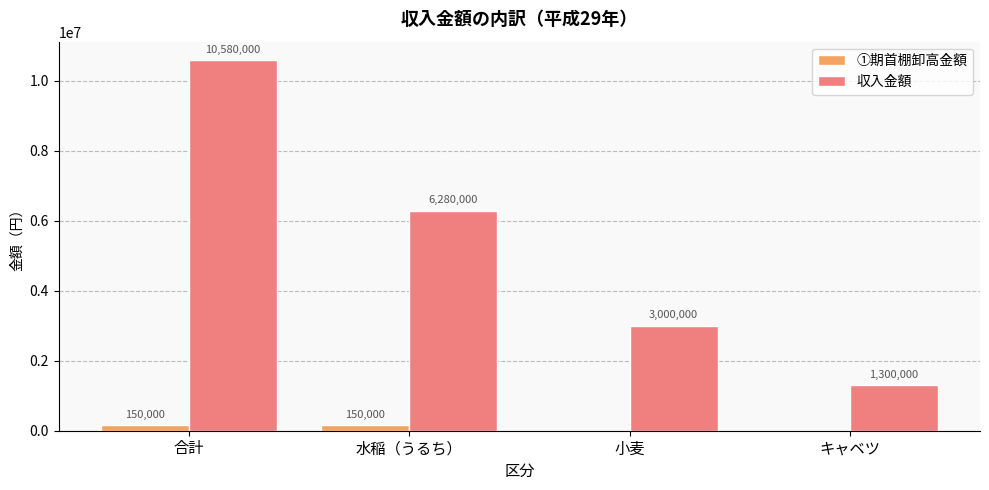

How many data points does each series have?

4